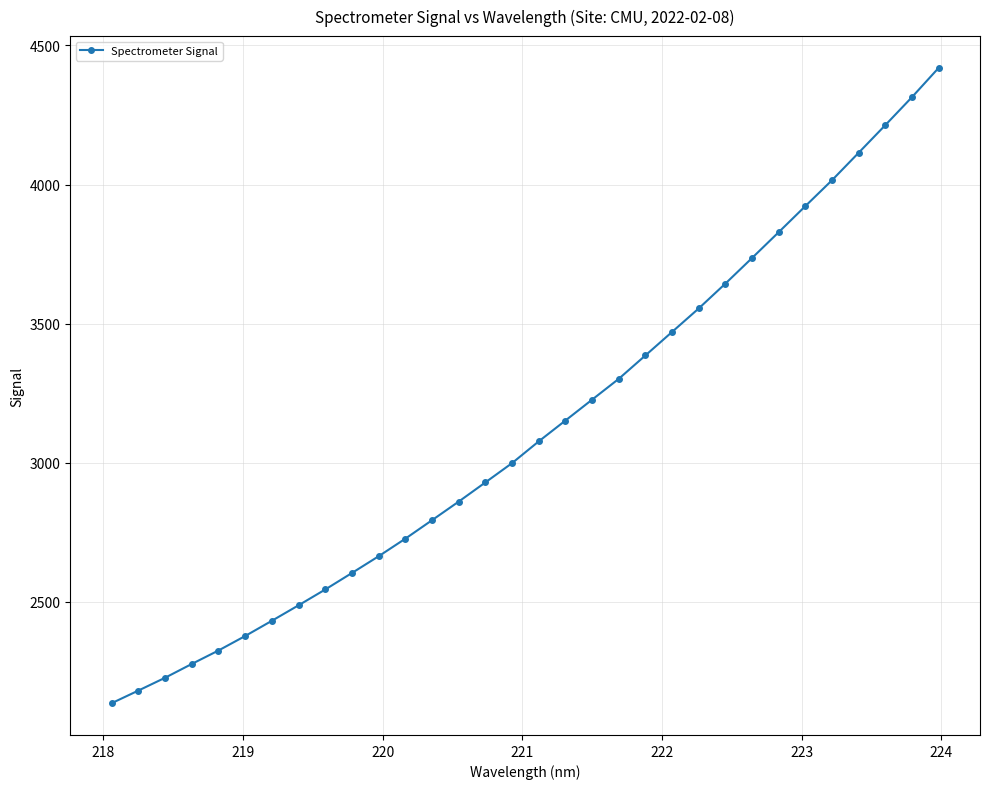

What is the greatest value displayed?

4419.5